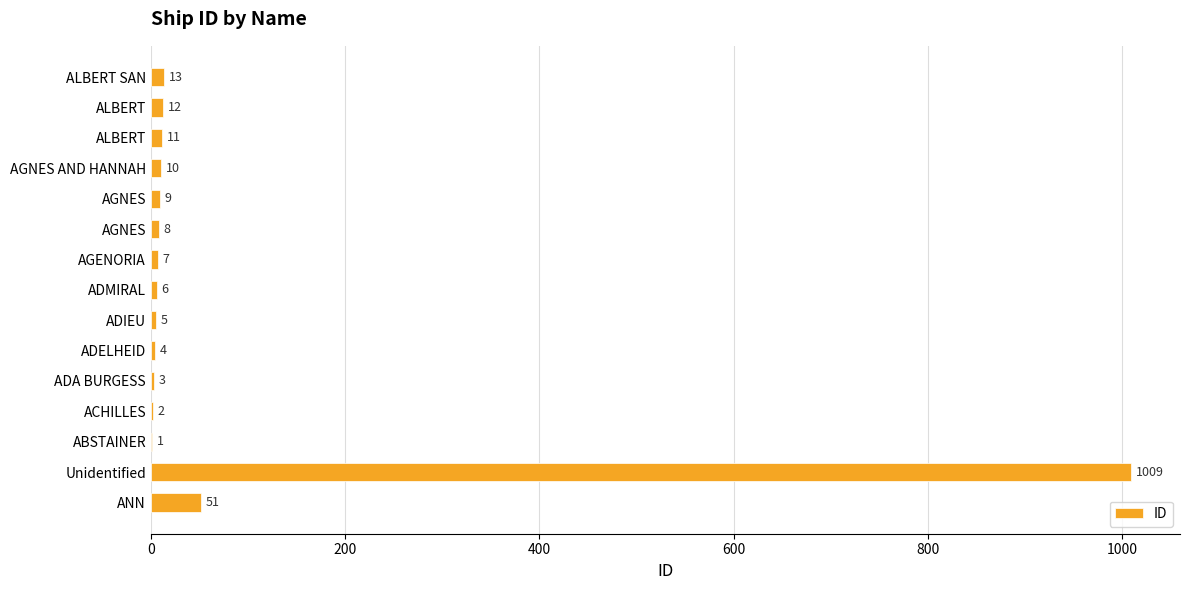

What is the difference between the maximum and minimum values?

1008